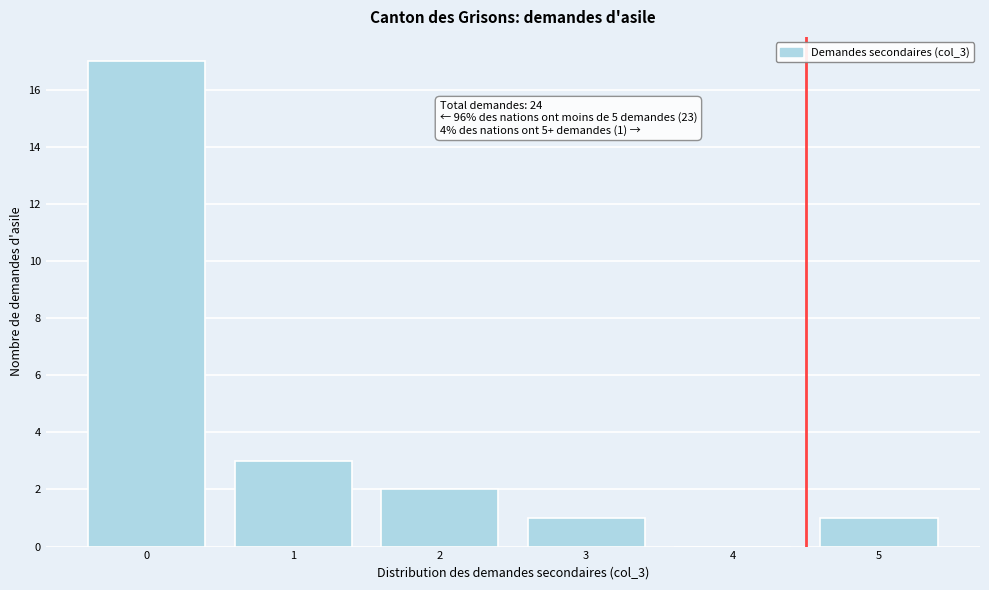

Reading left to right, transcribe all the data shown in this chart.

0=17	1=3	2=2	3=1	4=0	5=1